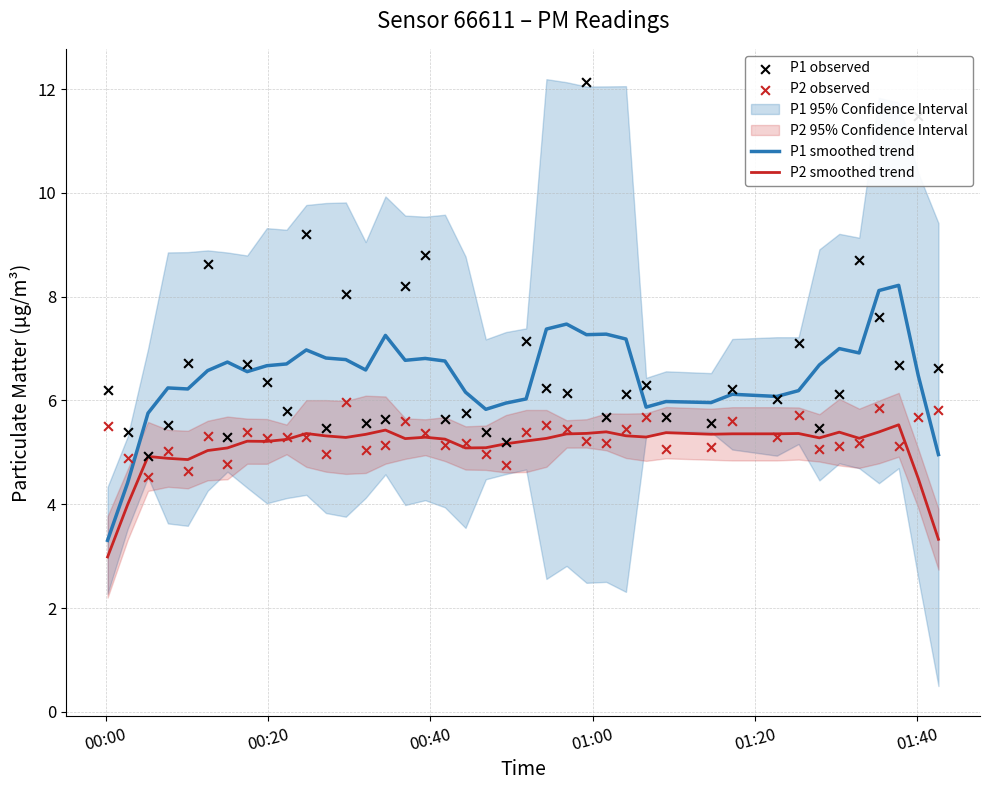

True or false: P2 smoothed trend and P1 smoothed trend cross at least once.

False